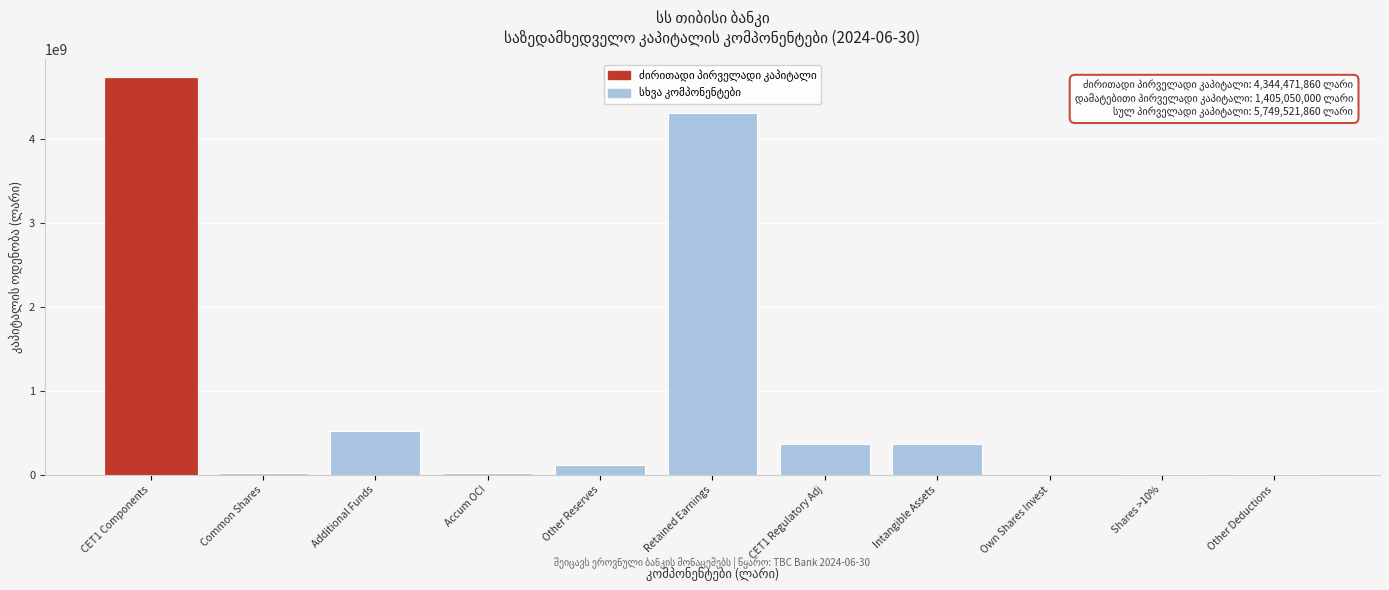

True or false: the data shows 4309918863.7 at Retained Earnings.

True